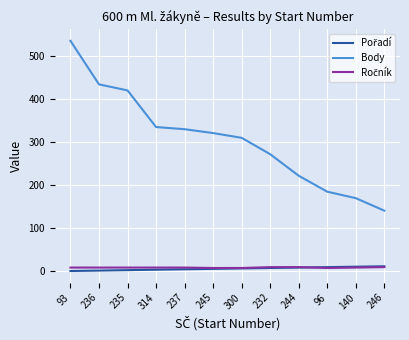

Which series has the largest total across all categories?

Body